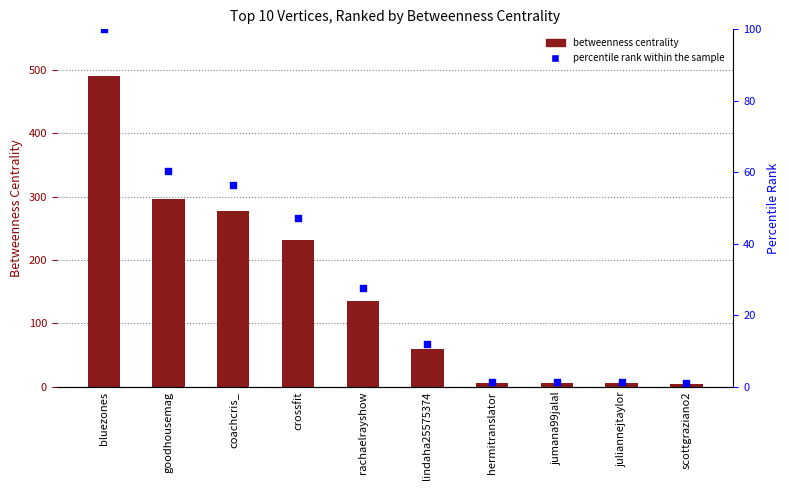

Which series has the widest spread of Y values?

Betweenness Centrality